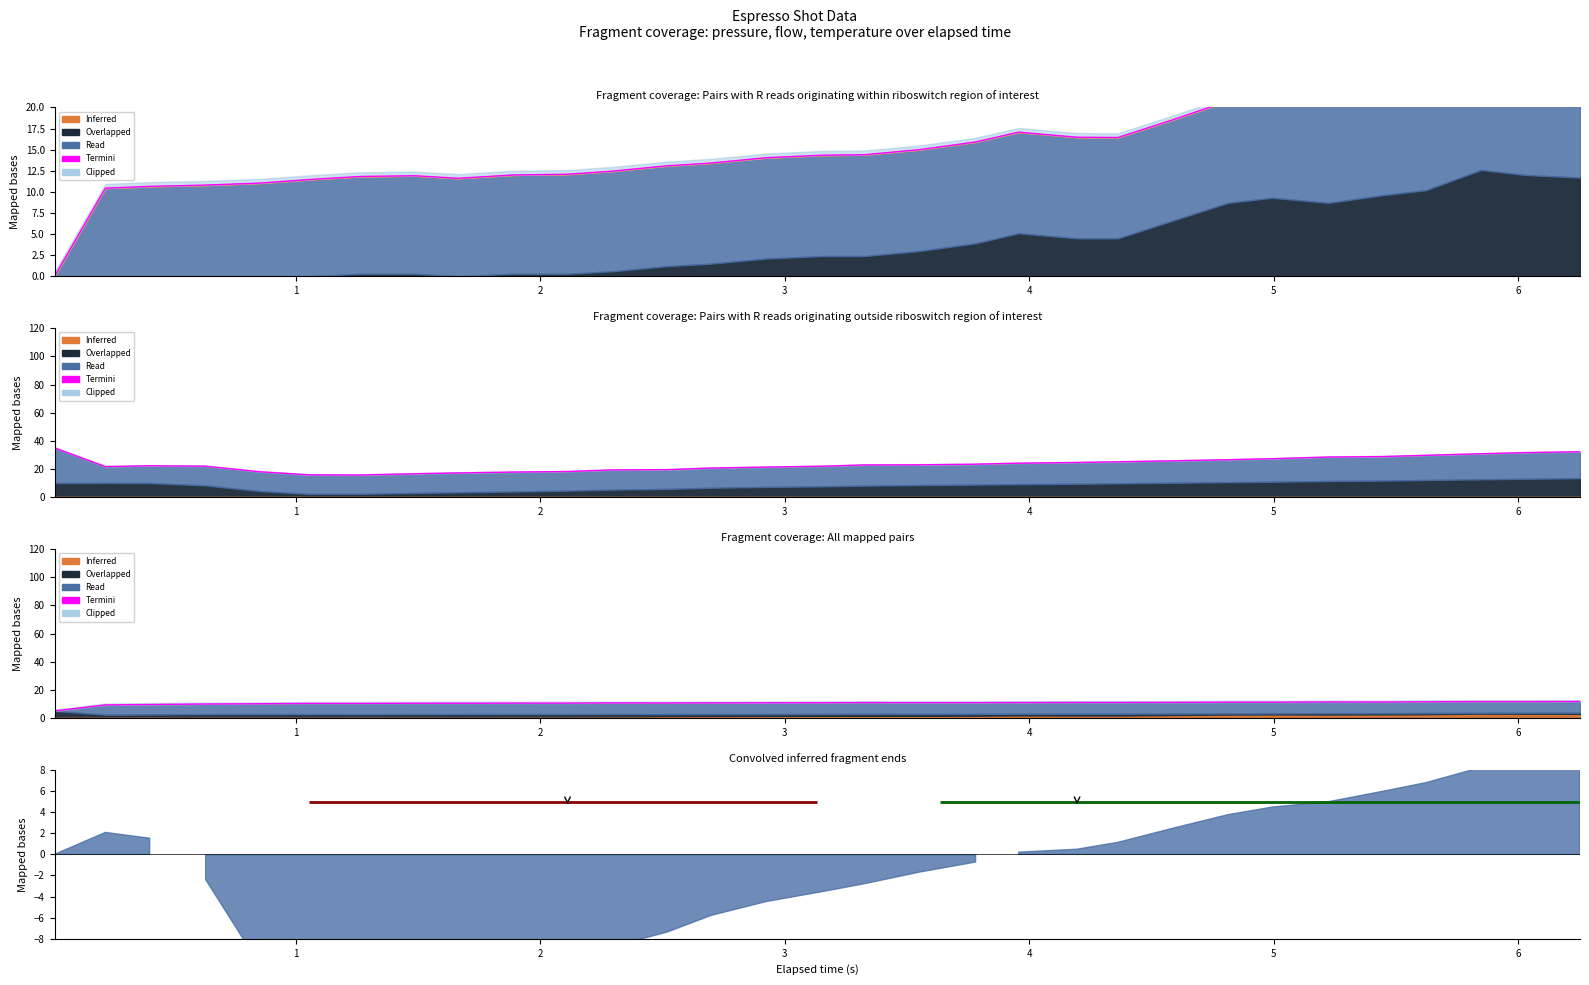

How many interior local peaks (higher than both neighbors) does the data have?

4